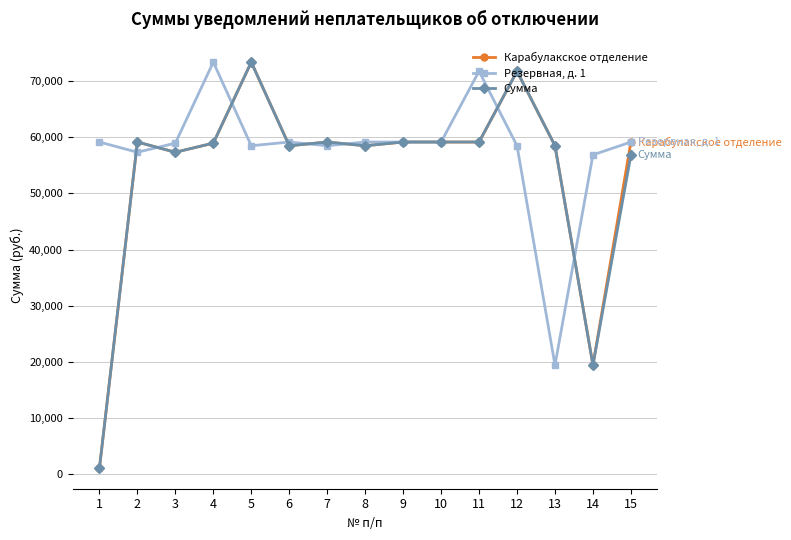

Which series has the largest total across all categories?

Резервная, д. 1